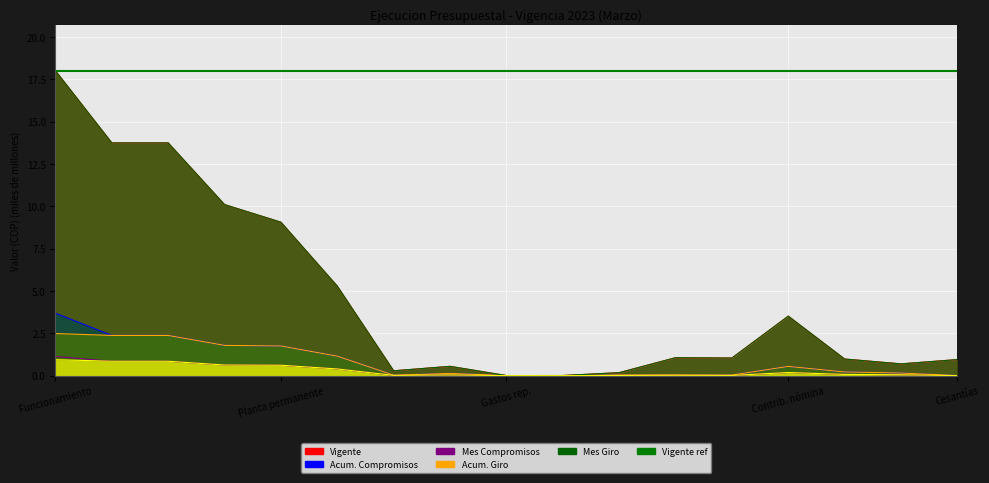

How many categories are shown in the chart?

17